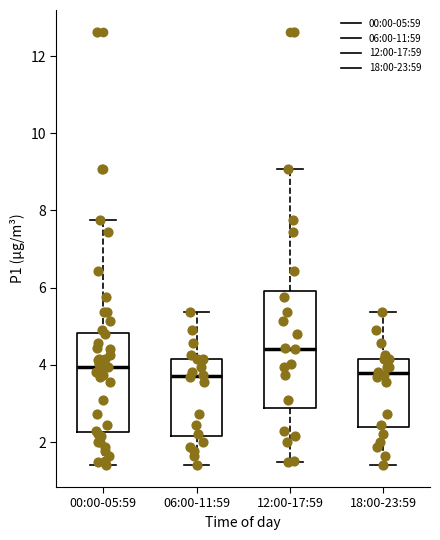

Where does the lower whisker of the box for 12:00-17:59 end on the y-axis? The values are not printed on the chart, so give them approximately, as read against the axis.

1.4